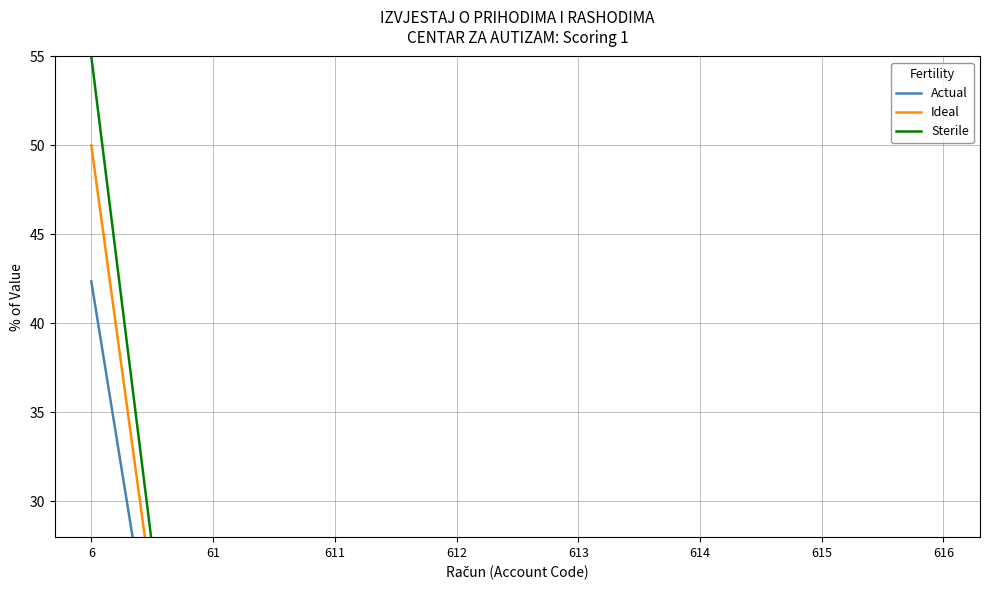

How many lines are shown in the chart?

3